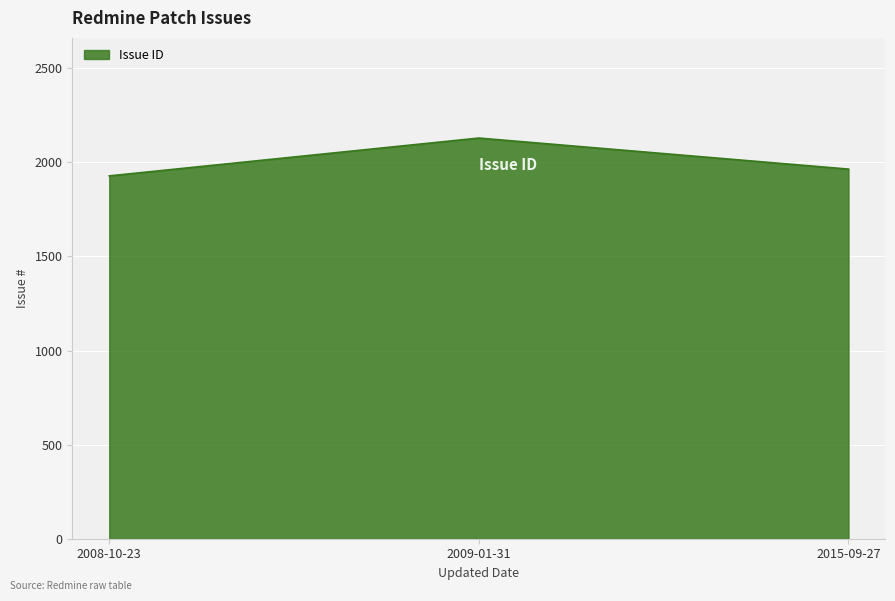

Is it true that the value at 2015-09-27 is 3316?

False